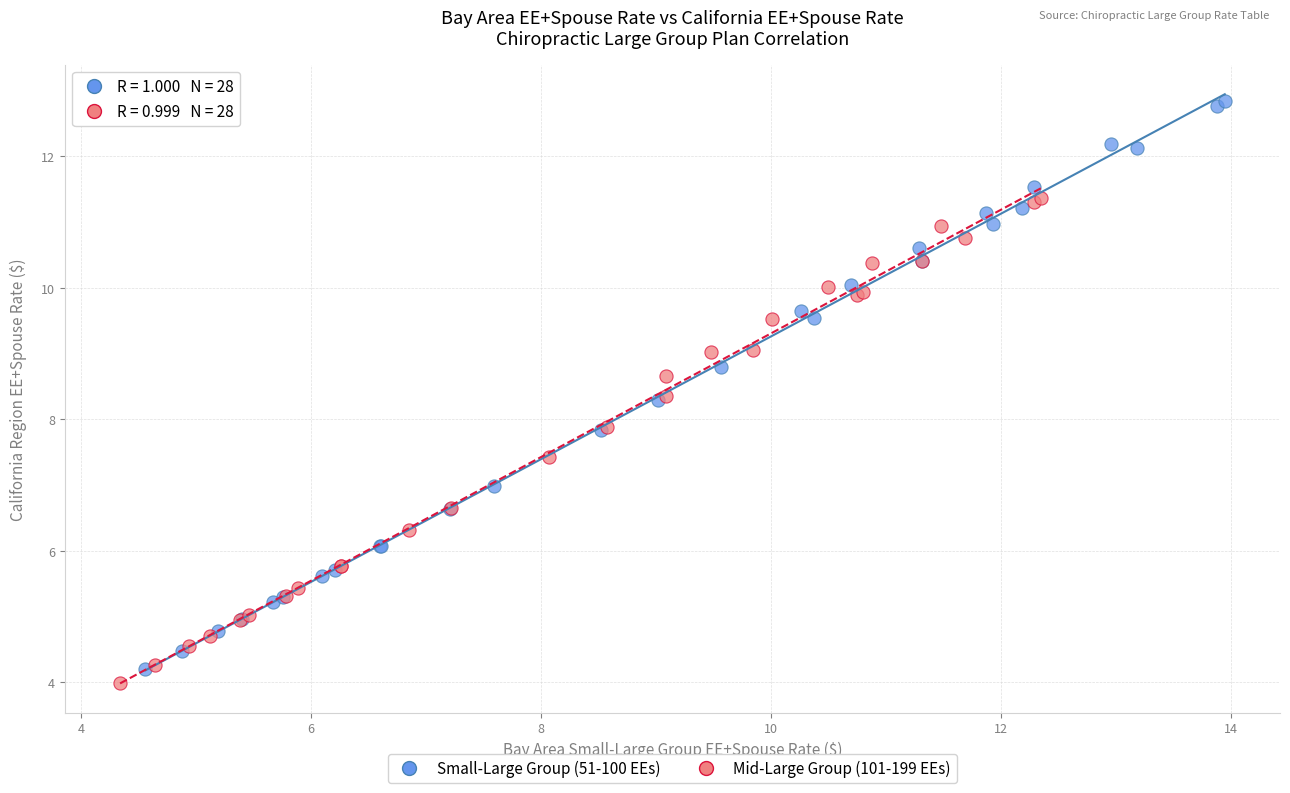

What are all the series names shown in the legend?

Small-Large Group (51-100 EEs), Mid-Large Group (101-199 EEs)